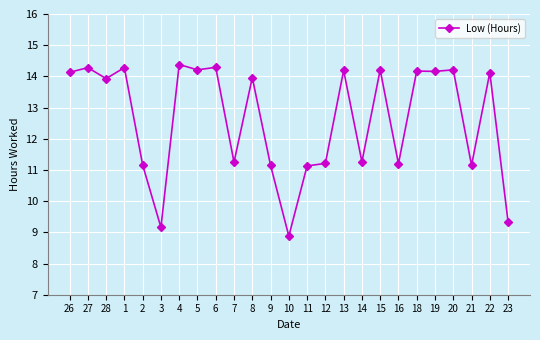

How many lines are shown in the chart?

1